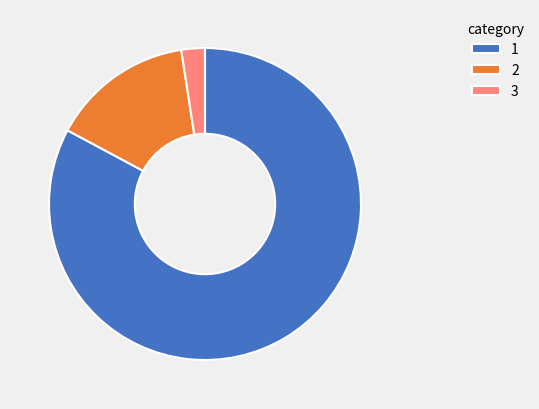

Is the sum of 2 and 1 greater than half?

Yes